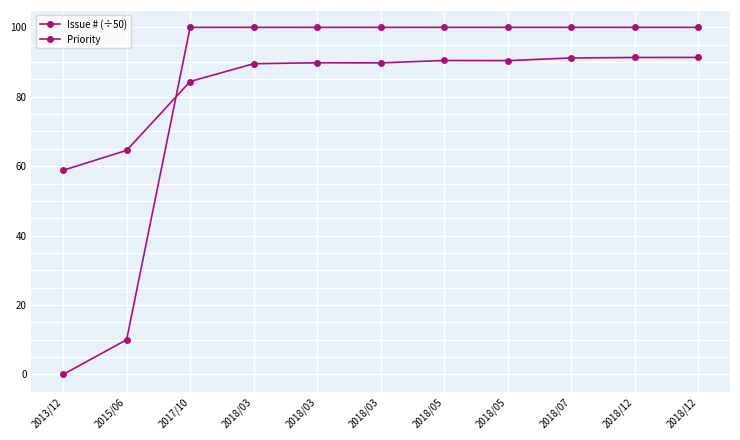

How many values in the Issue # (÷50) series exceed 89?

8